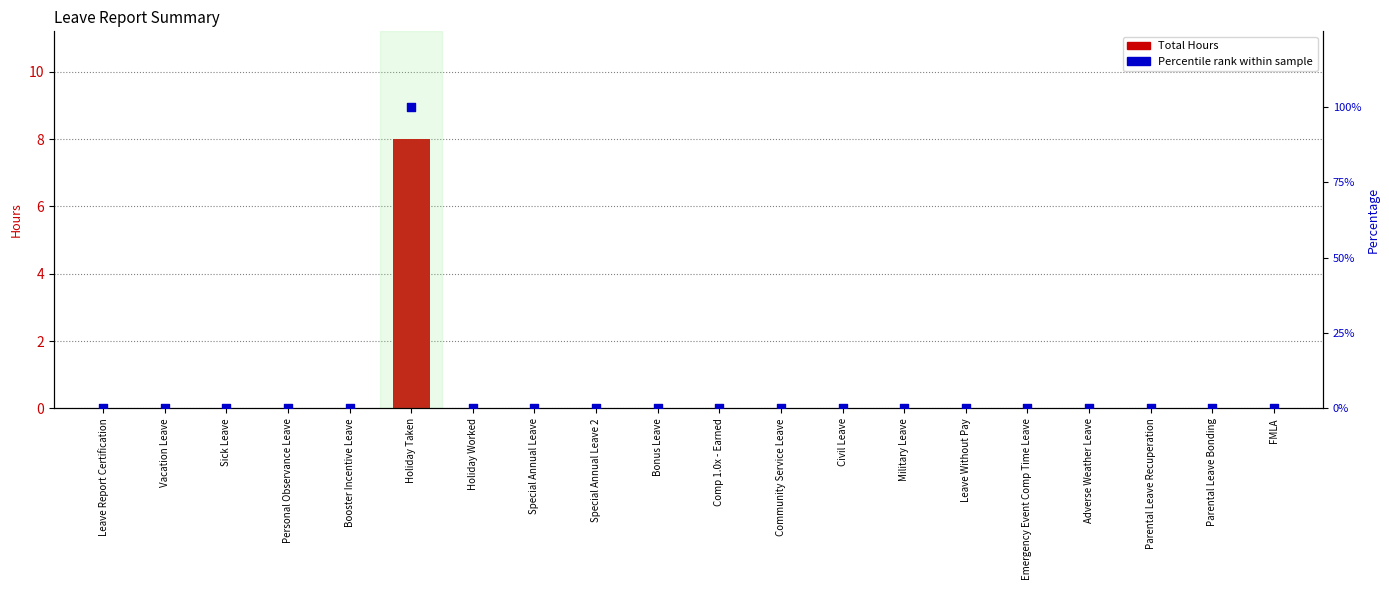

At how many categories does at least one series exceed 87?

1